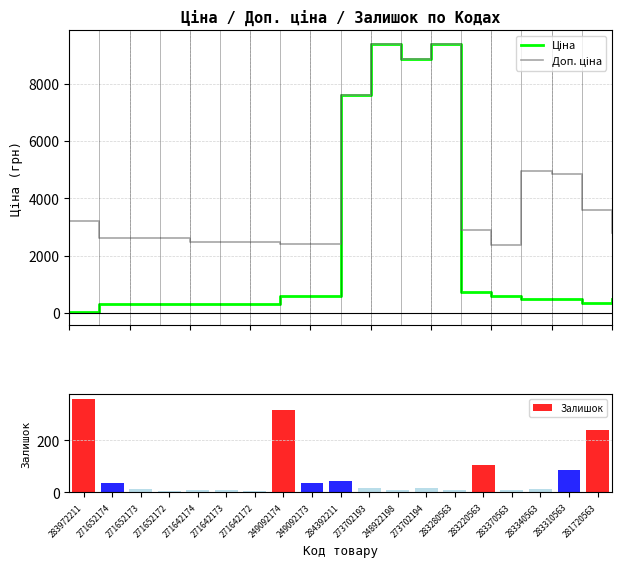

What is the maximum value shown in the chart?

9384.0